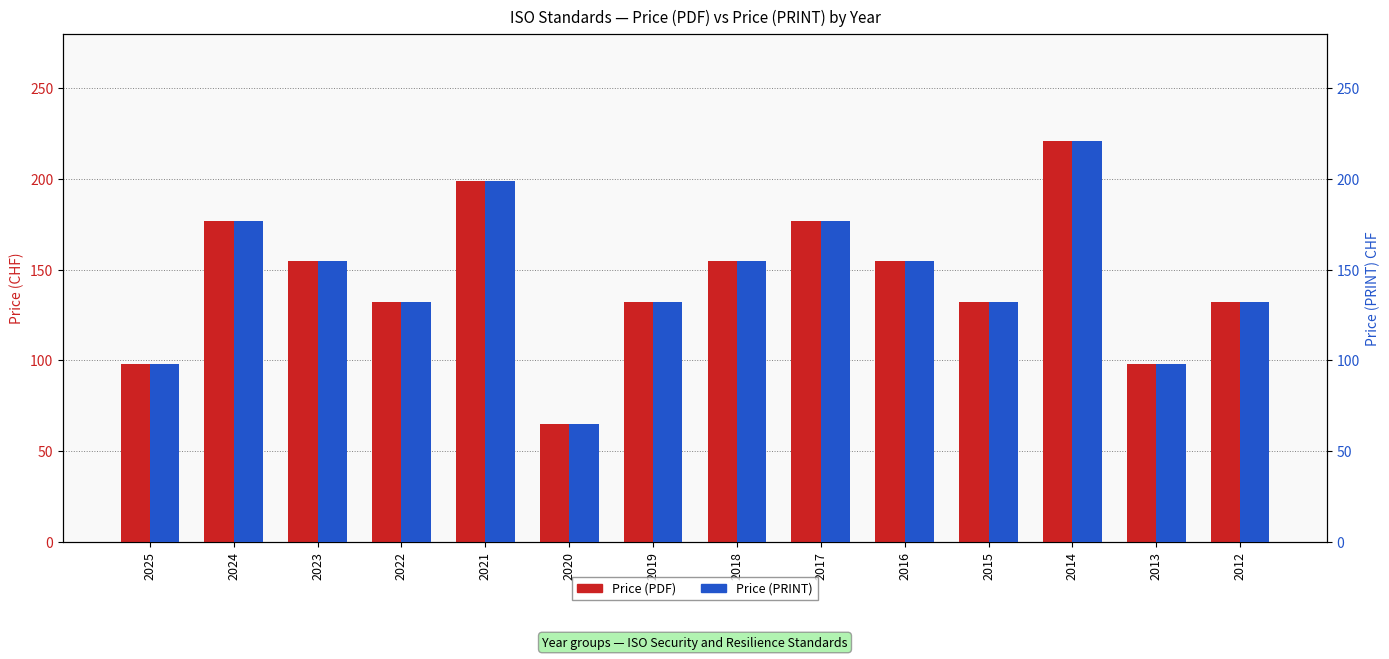

What is the value of the Price (PRINT) bar at the 11th from the left?

132